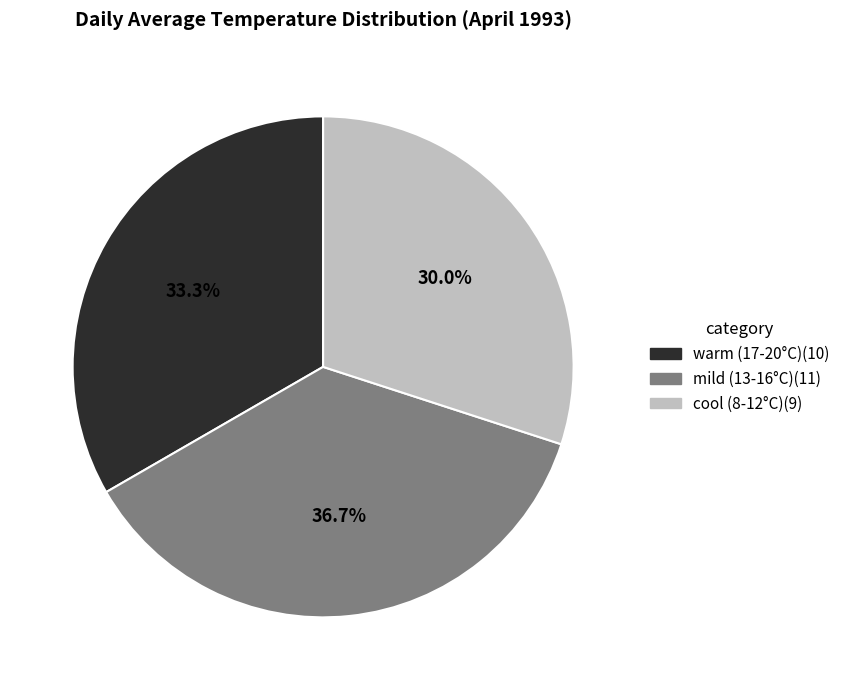

Does mild (13-16°C)(11) represent more than half of the total?

No